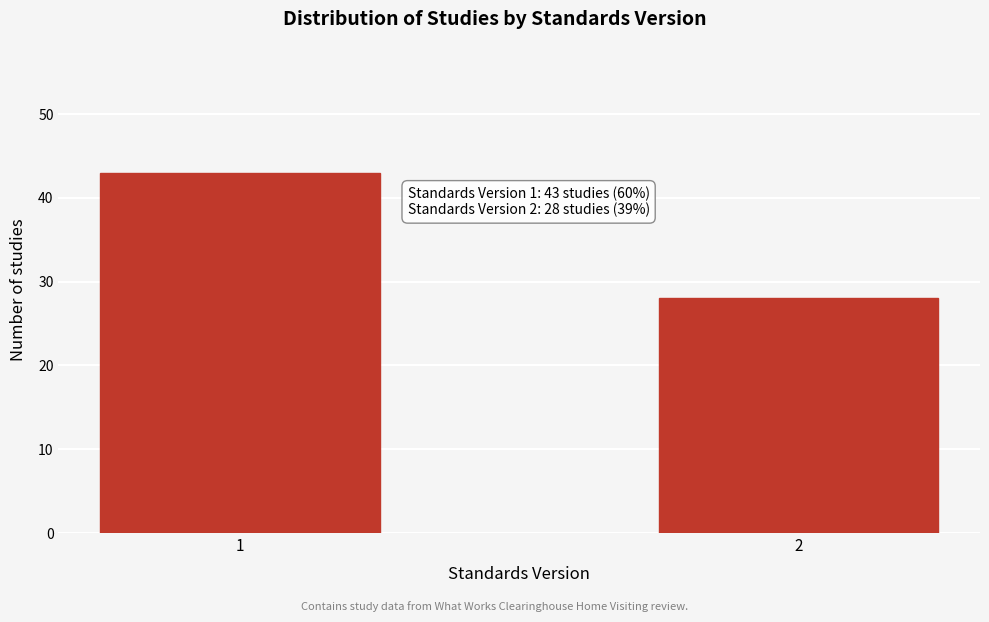

Reading left to right, extract all data points from this chart.

43	28